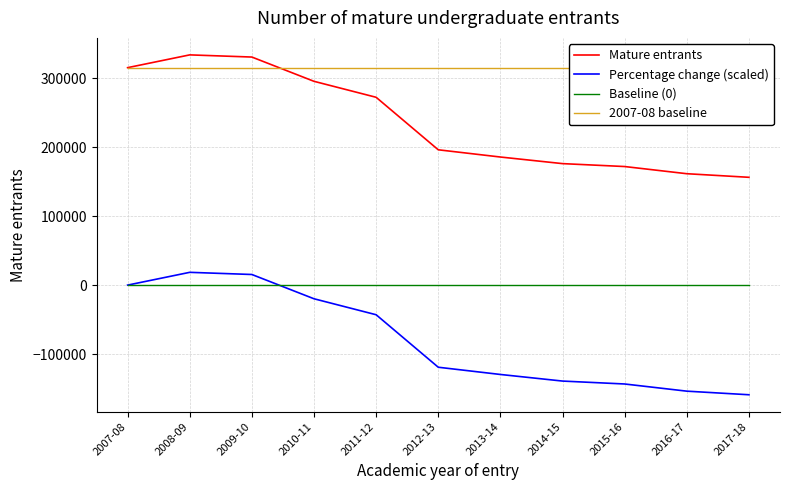

True or false: Percentage change (scaled) has more than 2 points higher than both neighbors.

False